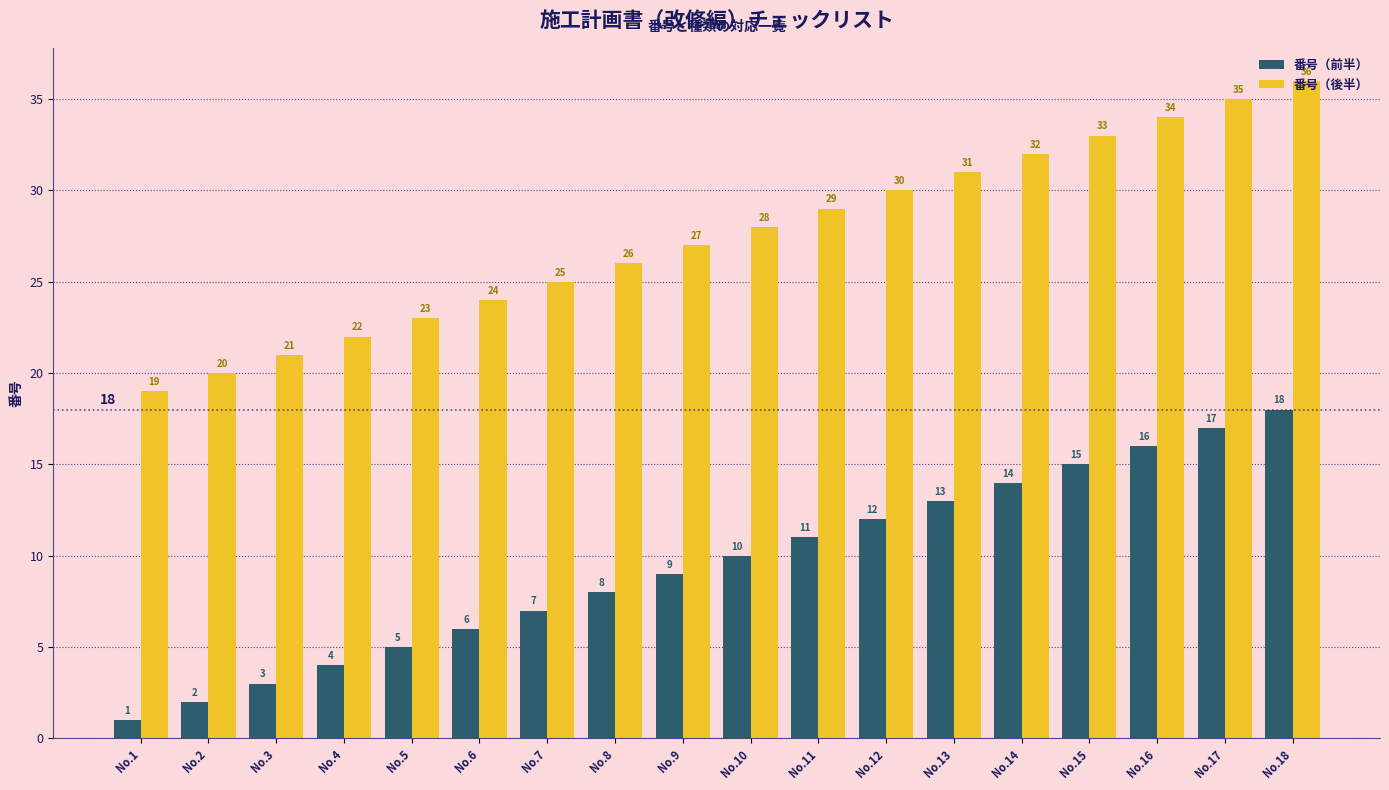

What is the difference between the maximum and minimum values in the 番号（前半） series?

17